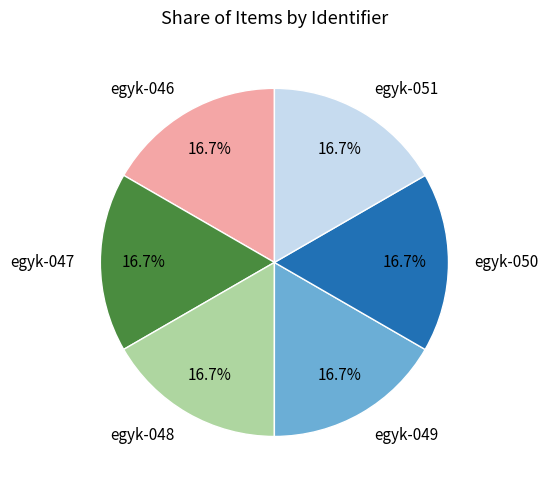

True or false: egyk-046 accounts for 17% of the total.

True